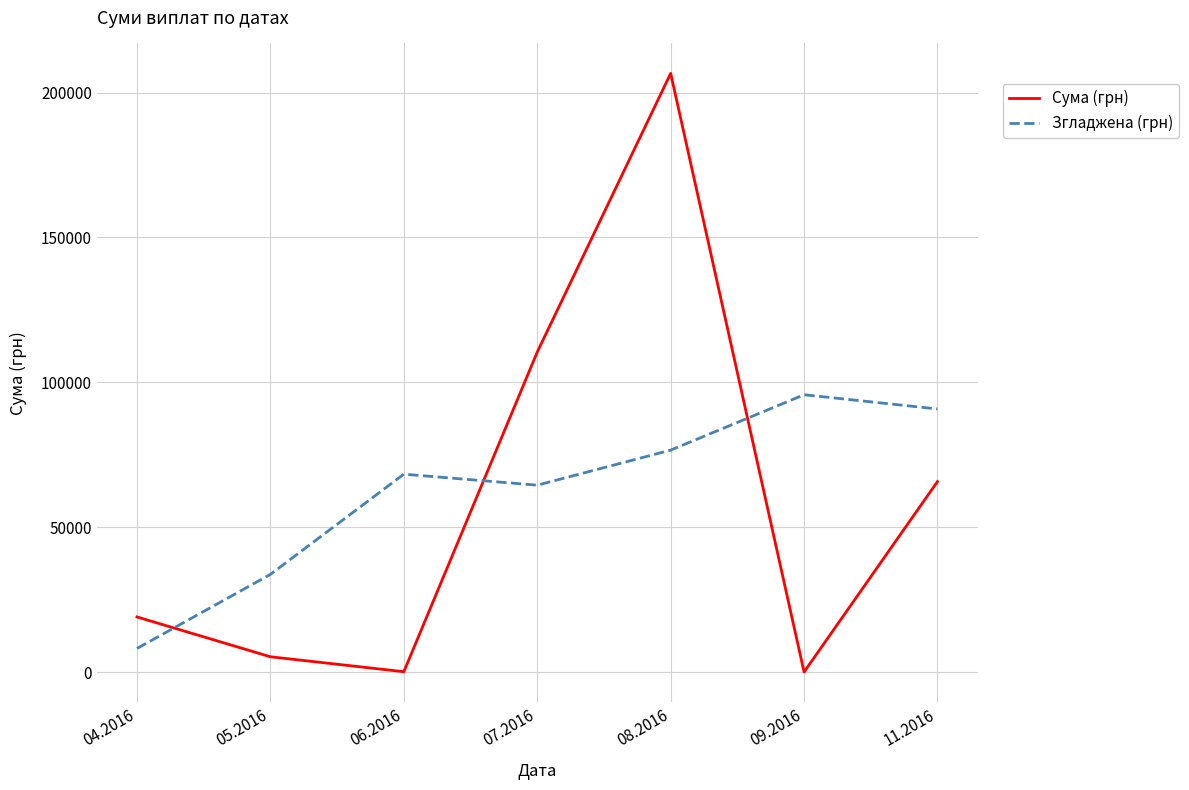

What is the difference between the highest and lowest values at 04.2016?

10879.8